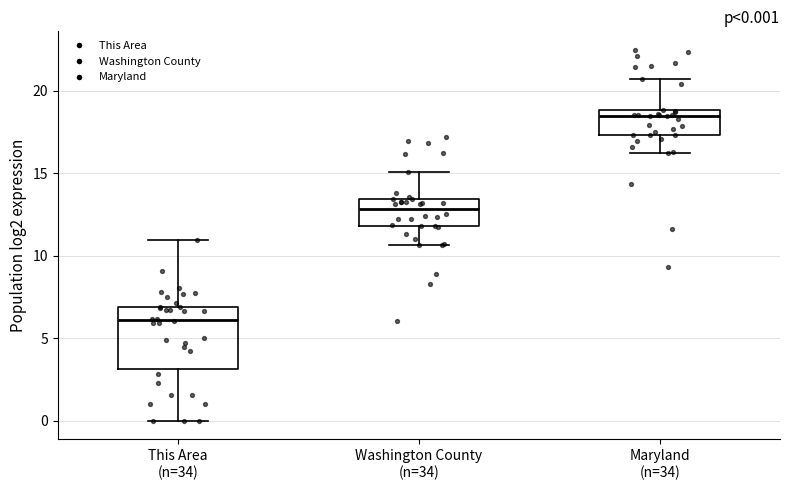

Comparing the boxes themselves (not the whiskers), which one is the tallest?

This Area (n=34)